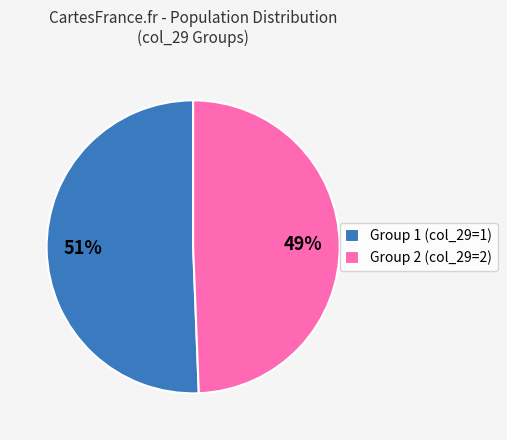

Which category has the biggest portion of the pie?

Group 1 (col_29=1)